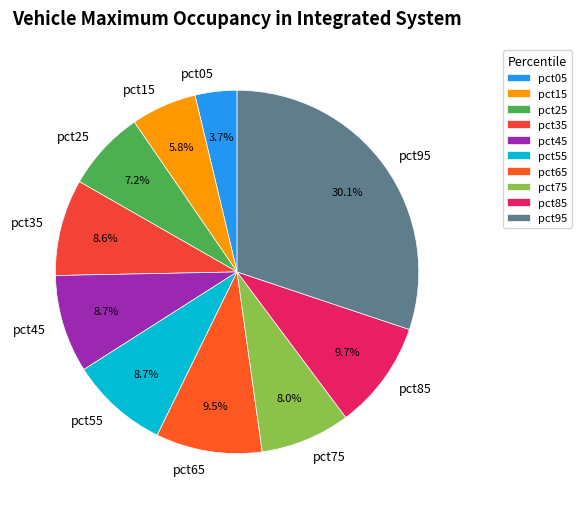

How many segments does this pie chart have?

10